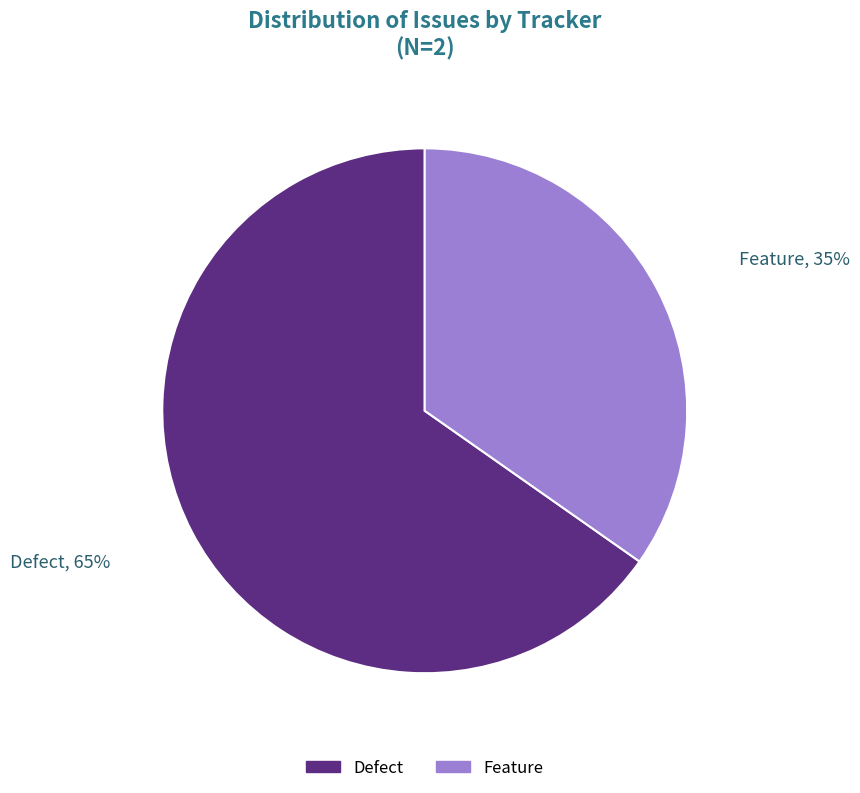

Is it true that Defect is 65% of the pie?

True